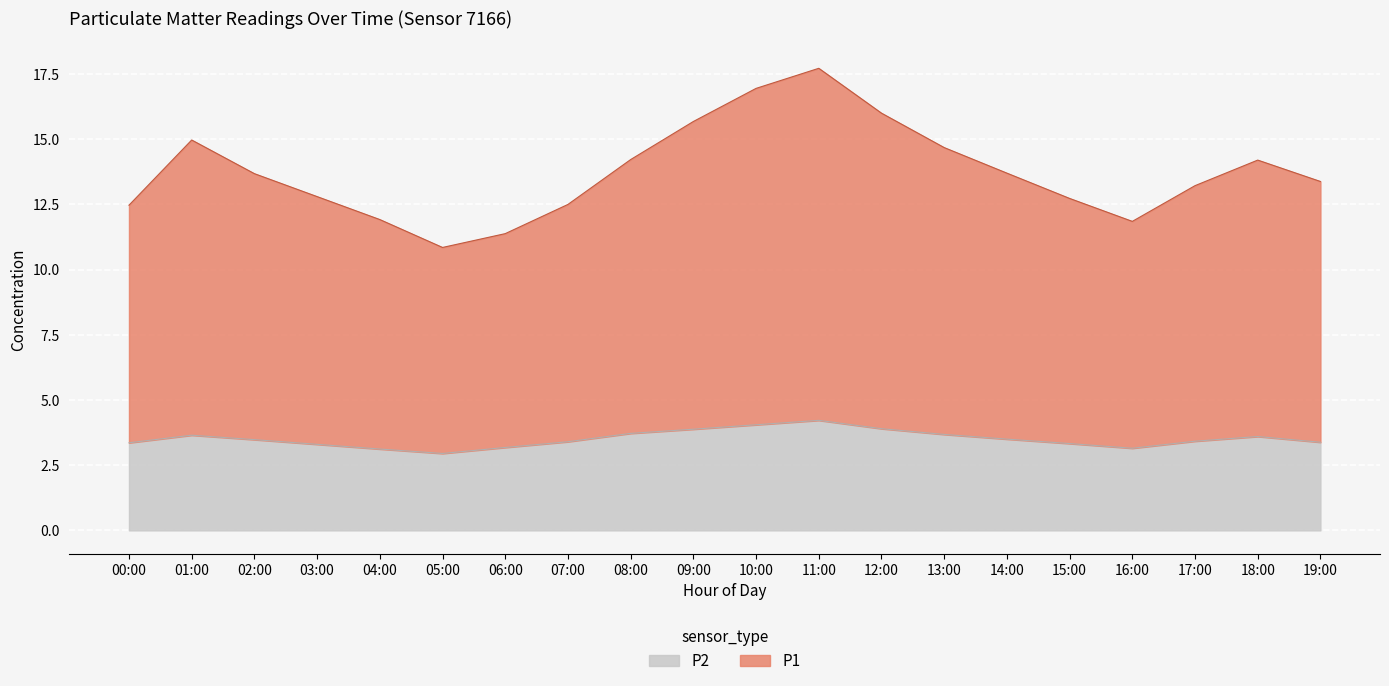

Is it true that P2 equals 18.7 at 05:00?

False